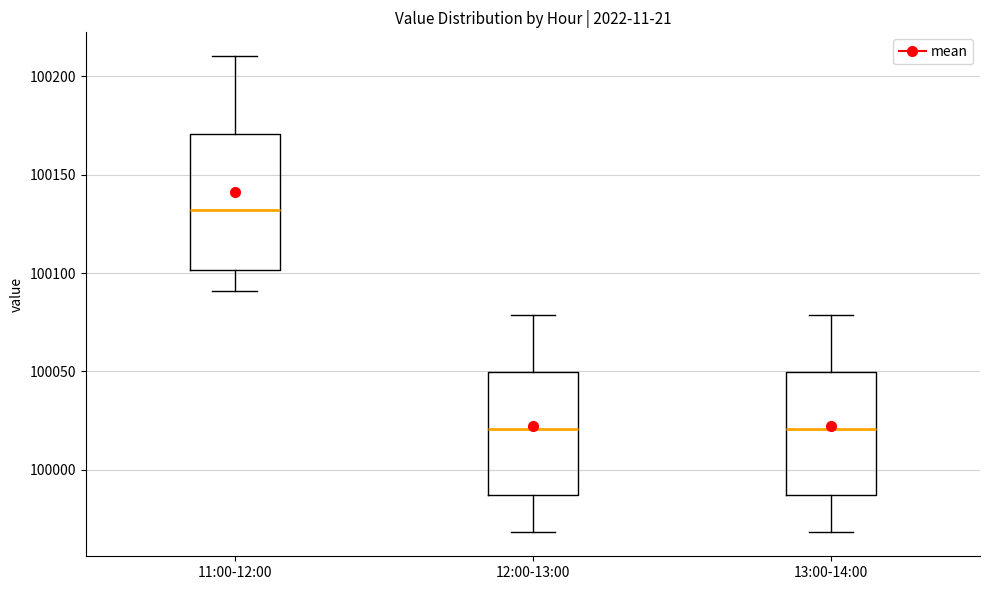

Comparing the boxes themselves (not the whiskers), which one is the tallest?

11:00-12:00